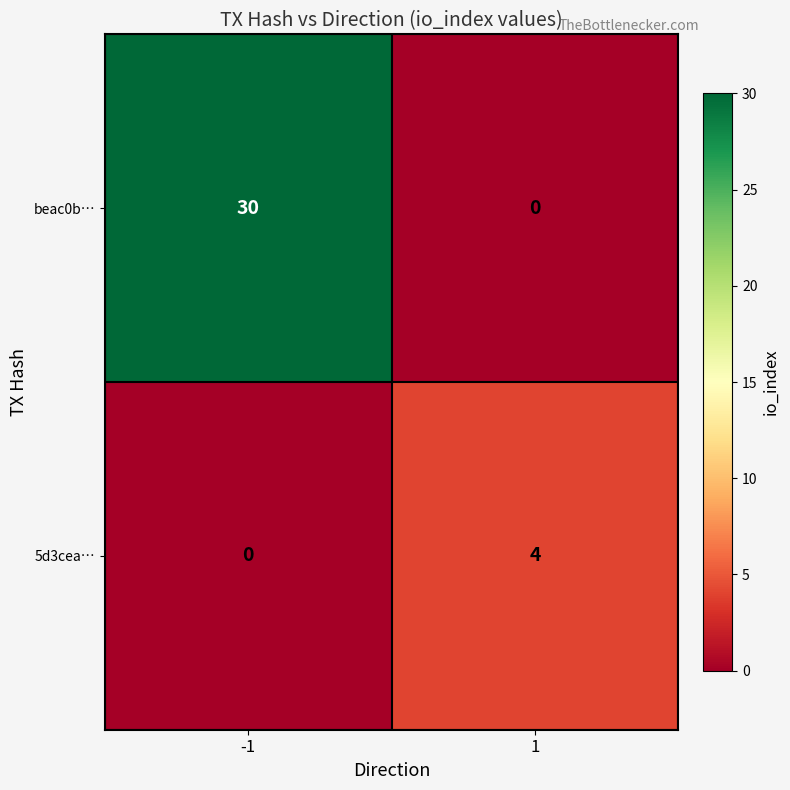

How many categories are shown in the chart?

2